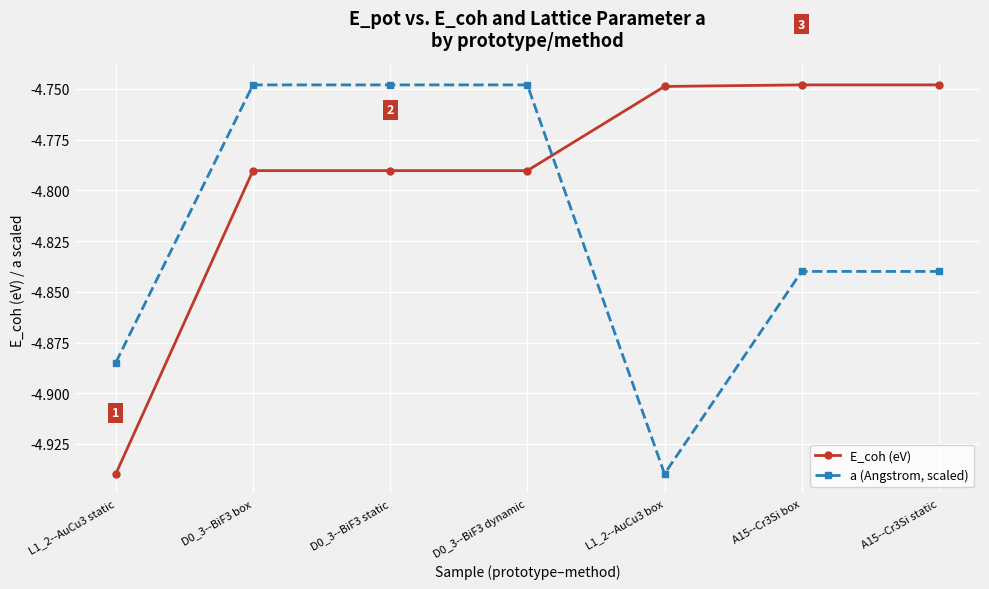

What is the sum of all E_coh (eV) values?

-33.6